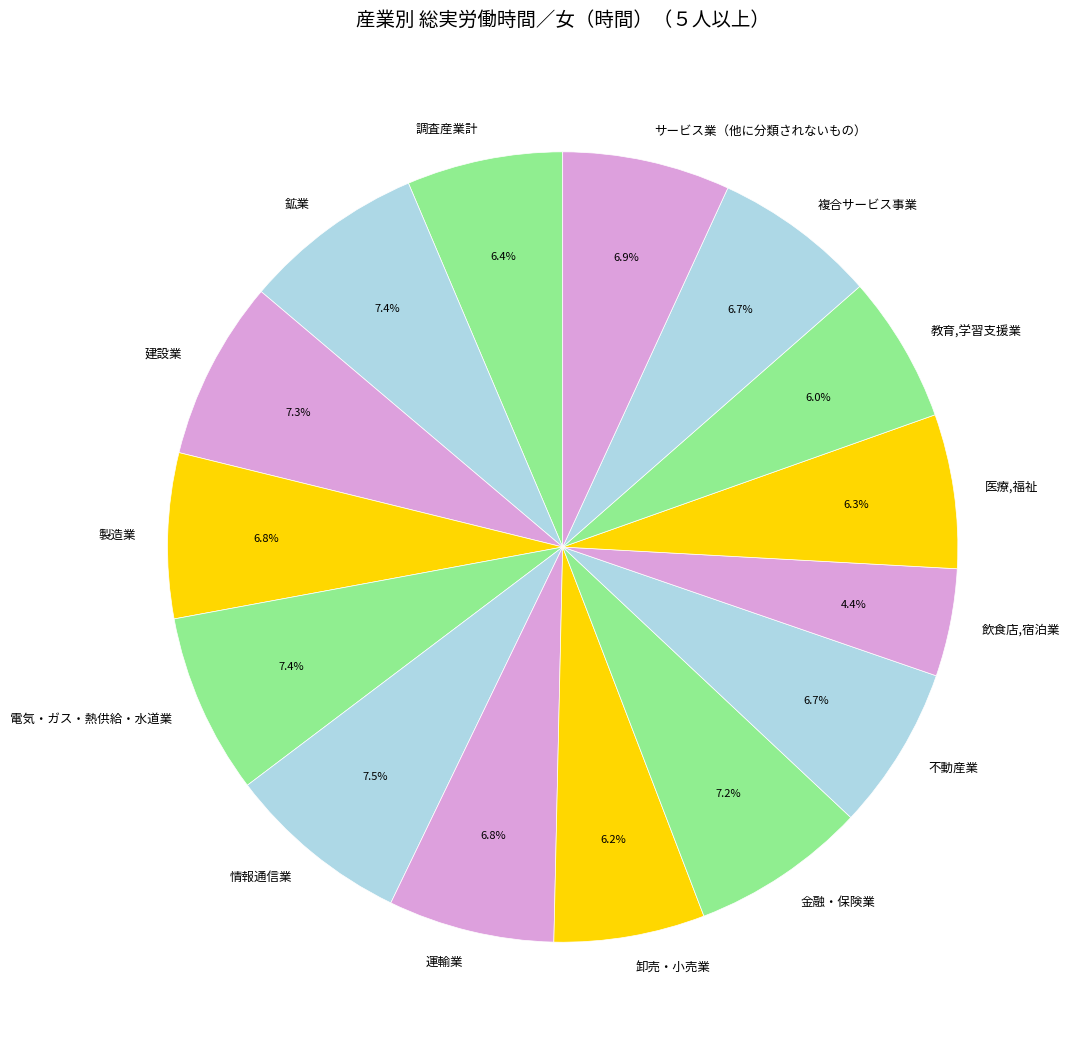

Approximately how many times larger is the value at 飲食店,宿泊業 compared to 建設業?

0.6